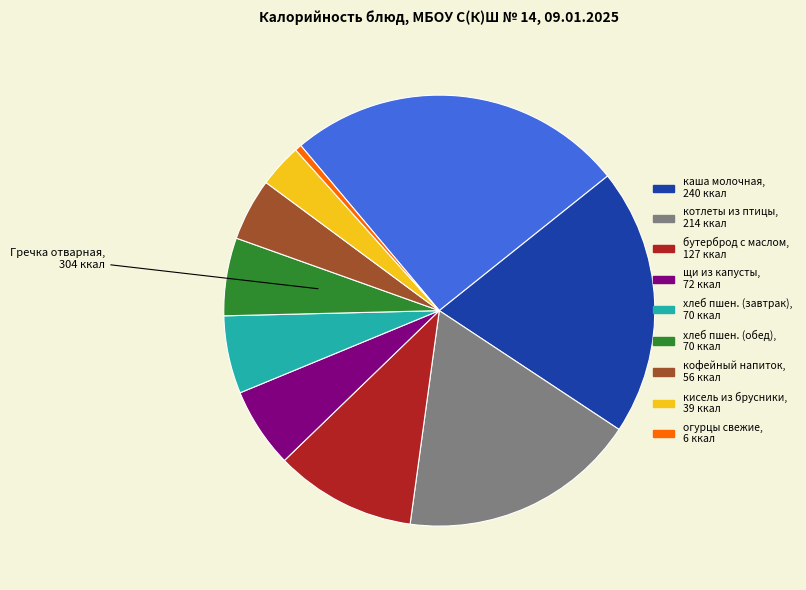

Is there any slice that represents more than half of the pie?

No